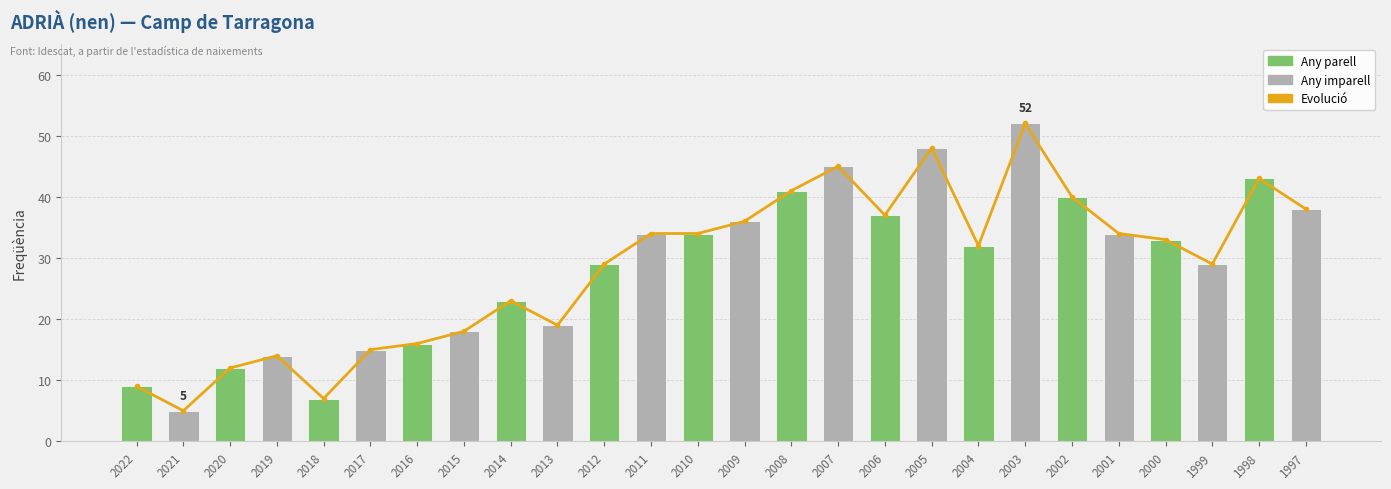

What is the lowest value of the Evolució series?

5